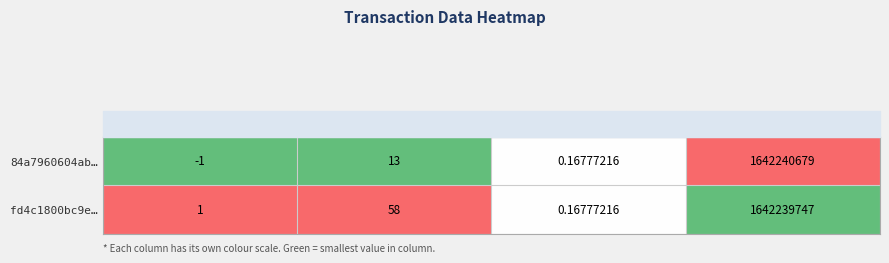

Rank the categories by fd4c1800bc9e… value from lowest to highest.

value, direction, io_index, time_stamp